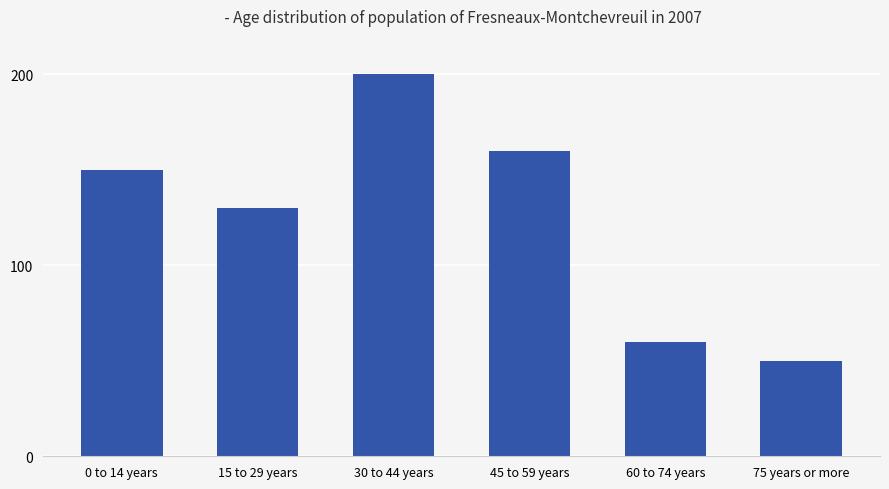

Which has a higher value, 75 years or more or 45 to 59 years?

45 to 59 years